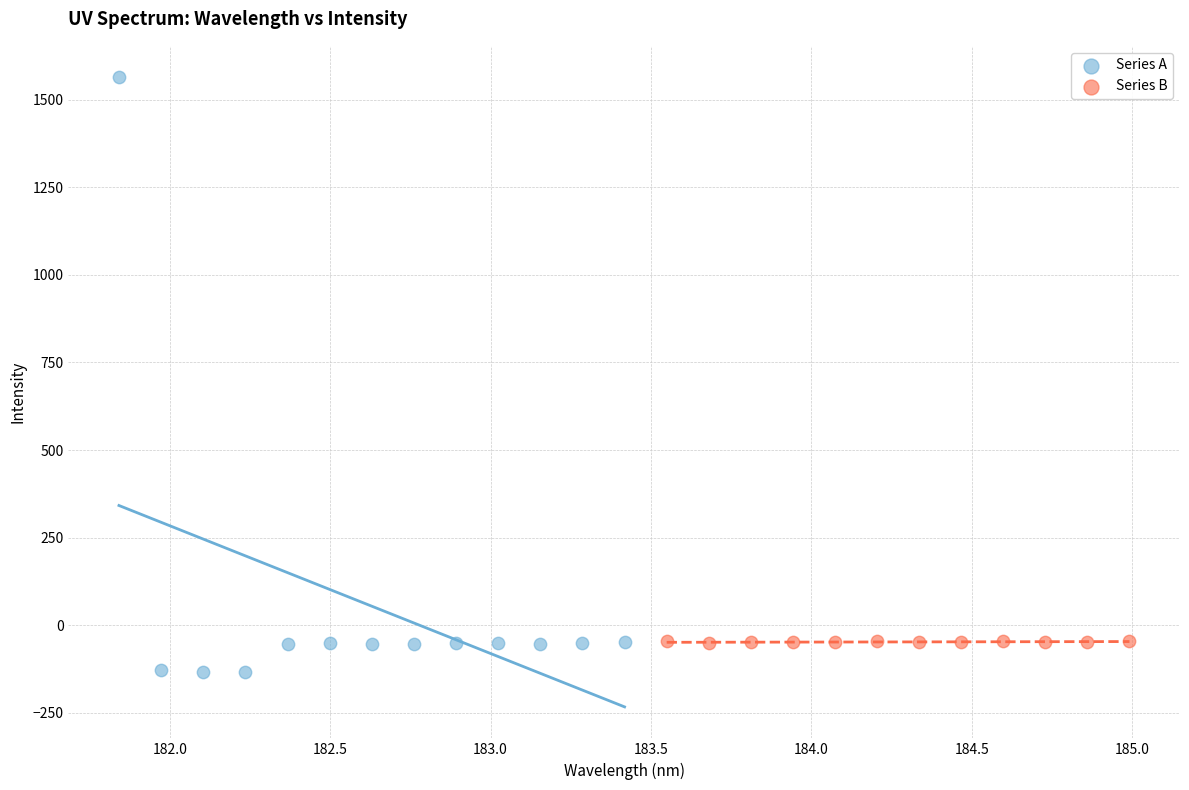

What are all the series names shown in the legend?

Series A, Series B